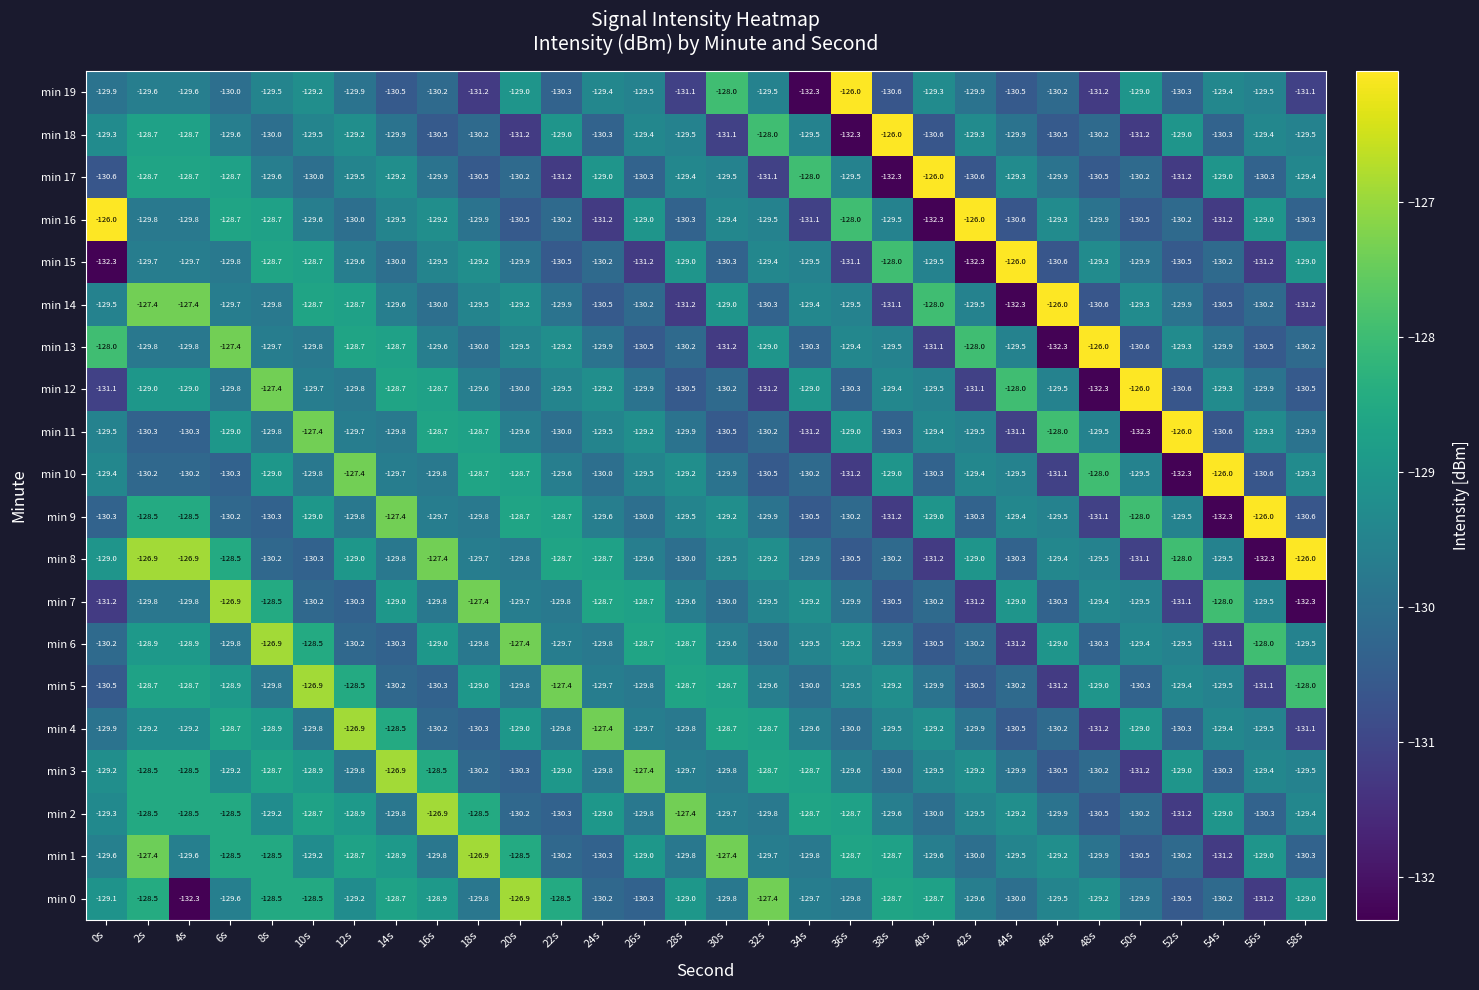

What is the sum of all min 10 values?

-3888.3